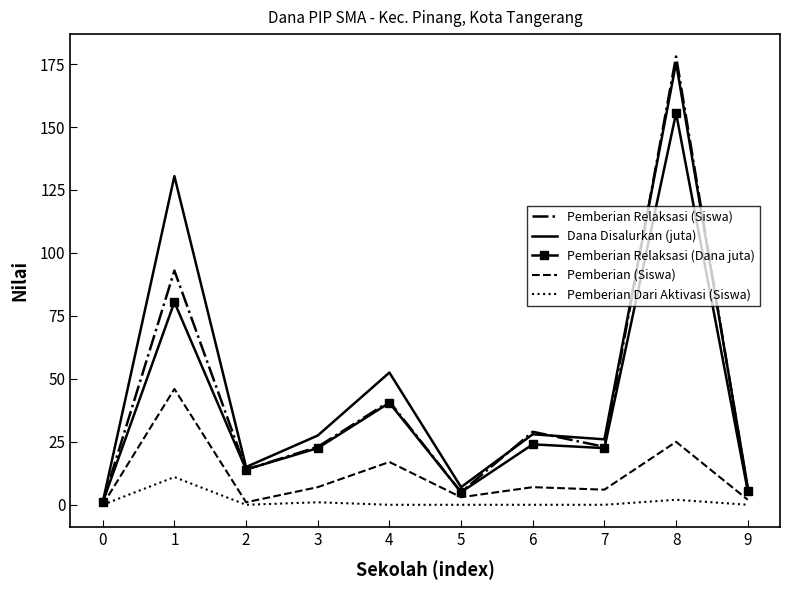

What is the greatest value displayed?

178.0